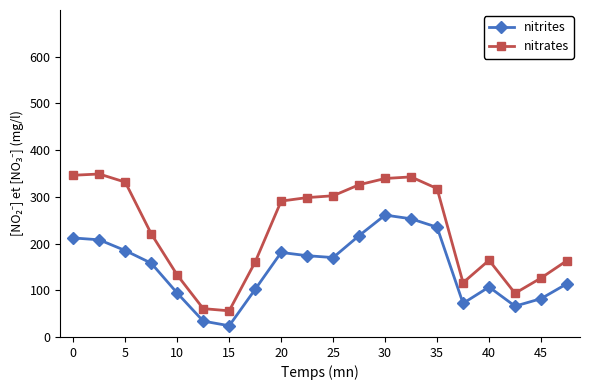

How many values in the nitrates series exceed 290?

10